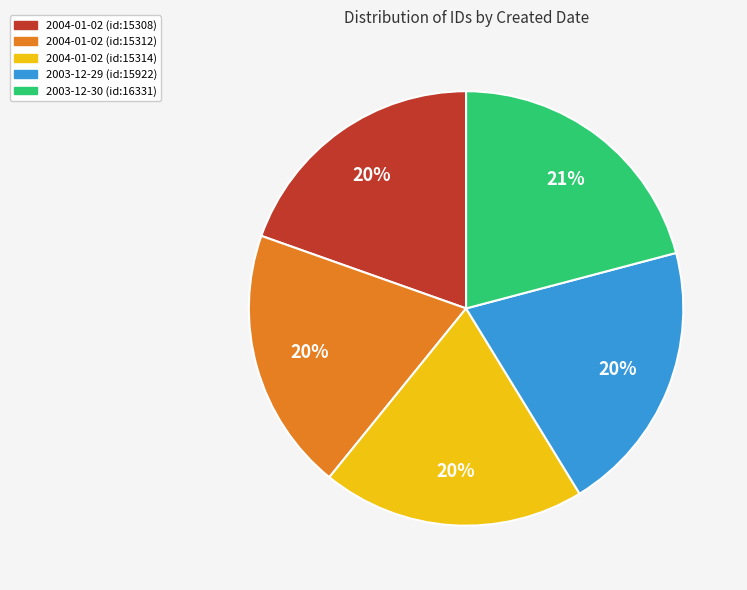

Count the number of slices in the pie.

5